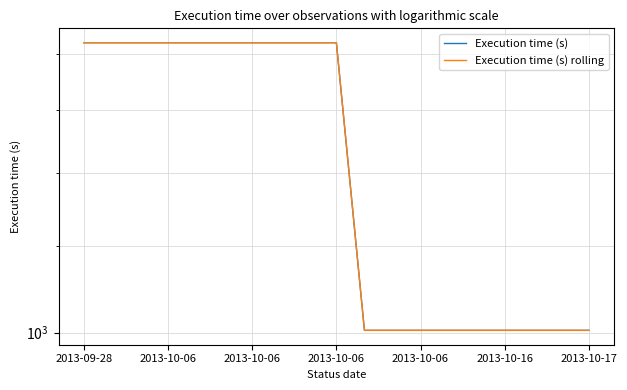

What is the sum of all Execution time (s) rolling values?

27495